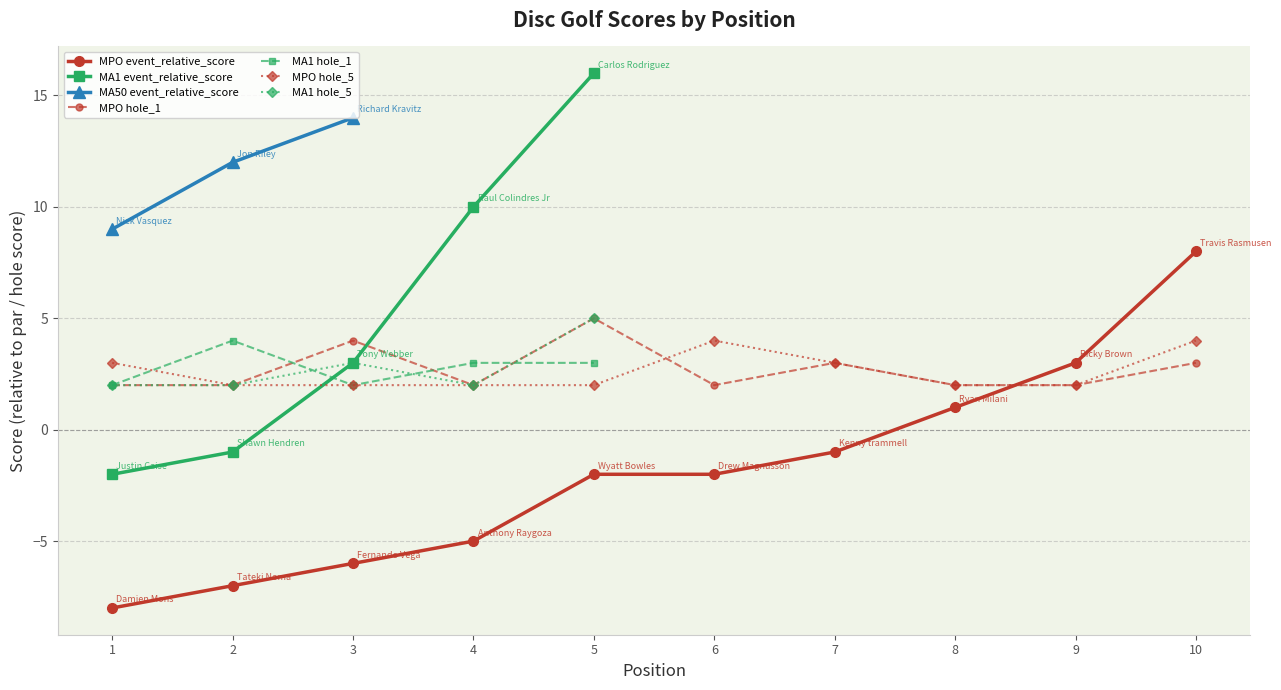

Which series has the largest range (max minus min)?

Damien Mons (MPO 1)